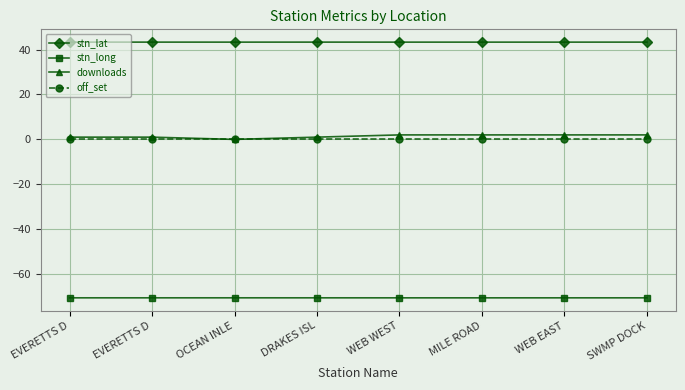

Which has a higher value, DRAKES ISL or WEB EAST?

DRAKES ISL